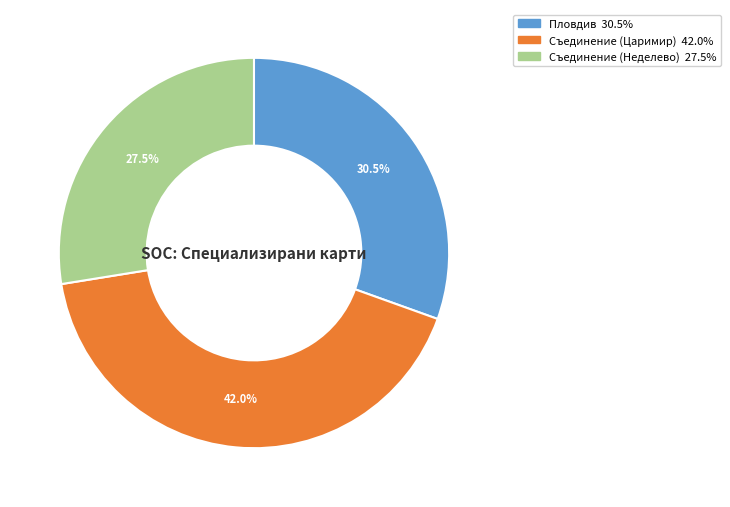

Do Съединение (Царимир) and Пловдив together represent more than half of the pie?

Yes